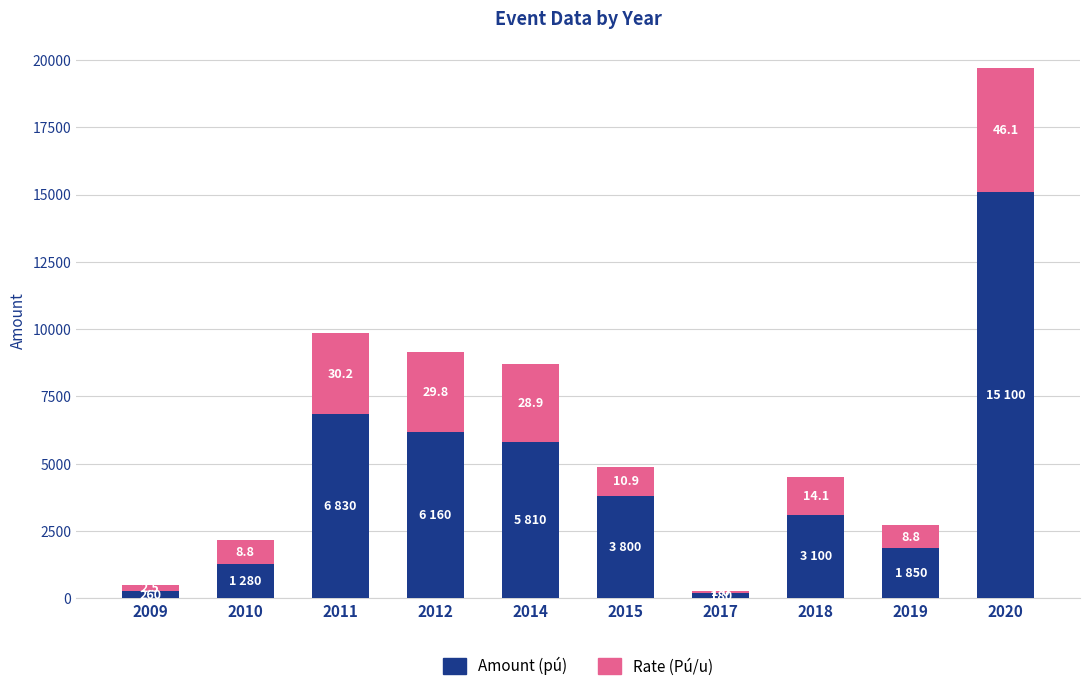

The Amount (pú) series shows 6830 at 2011. True or false?

True